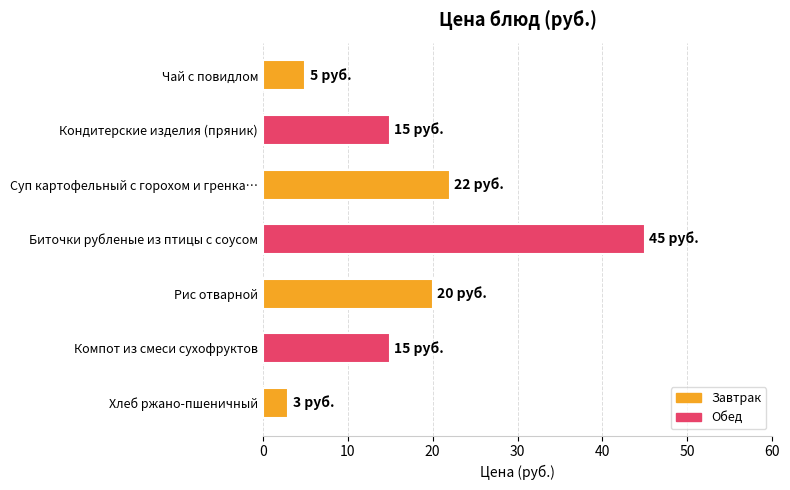

Approximately how many times larger is the value at Суп картофельный с горохом и гренка… compared to Чай с повидлом?

4.4